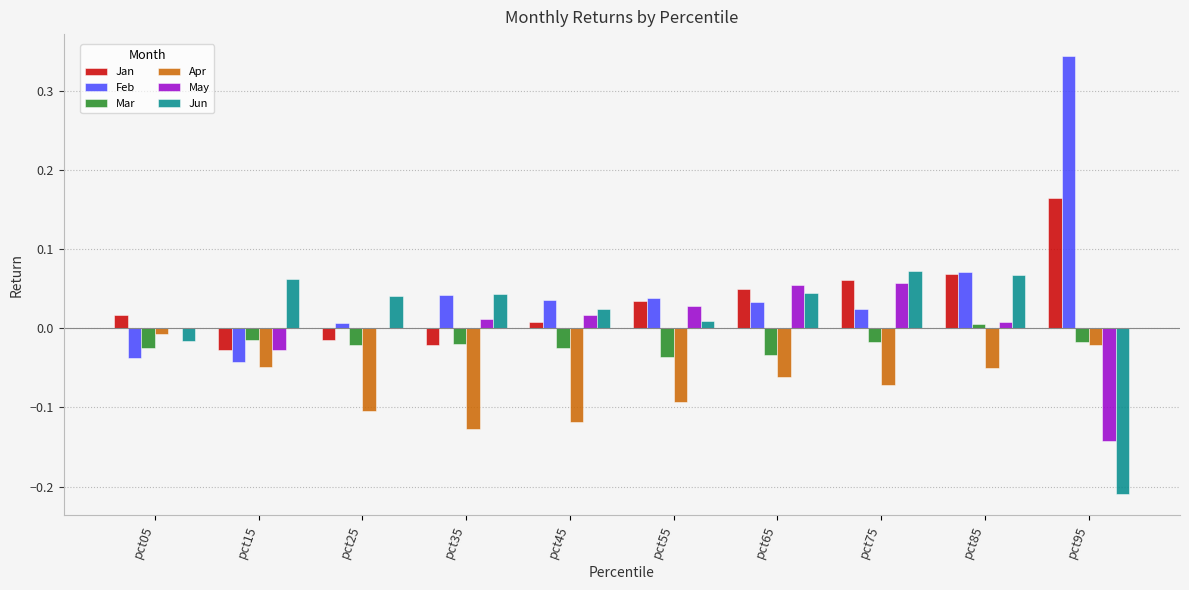

The Jun series shows 0.0 at pct55. True or false?

True